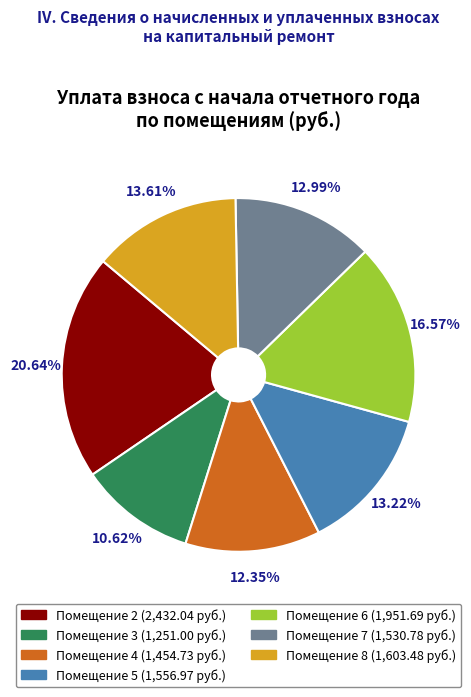

Does any single category account for the majority?

No